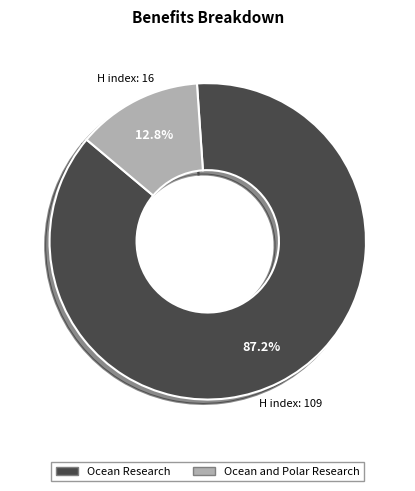

To the nearest percent, what is the difference between the largest and smallest slice percentages?

74%